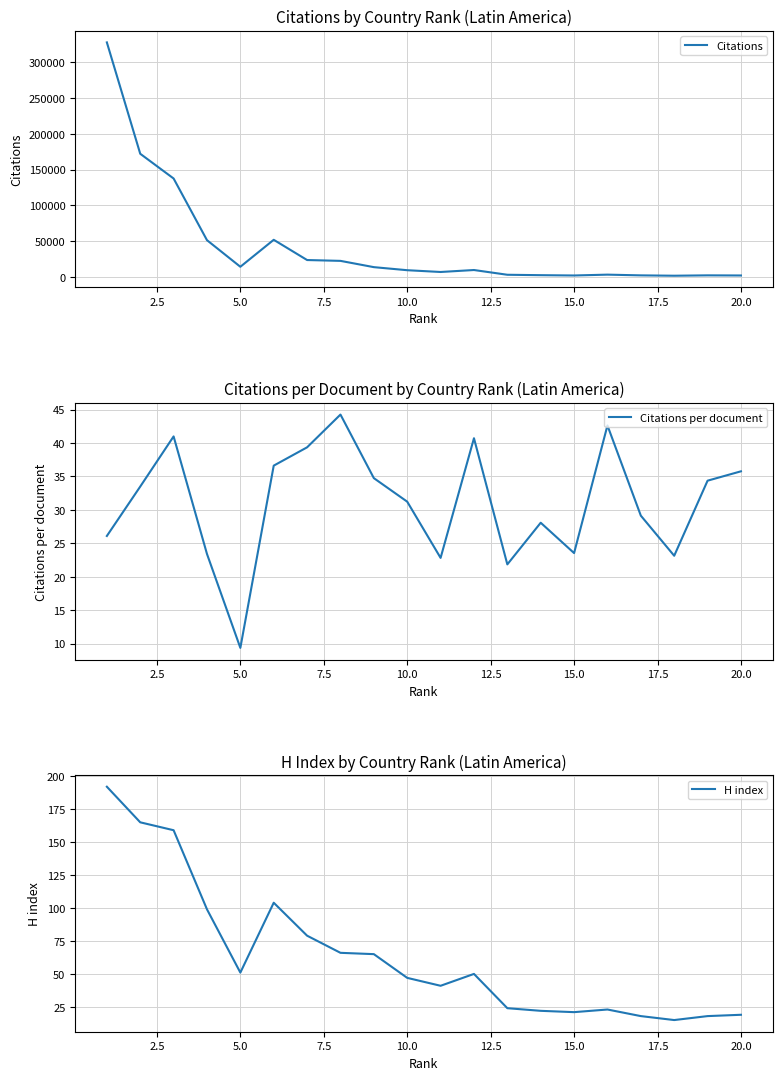

What is the difference between the maximum and minimum values in the Citations series?

326658